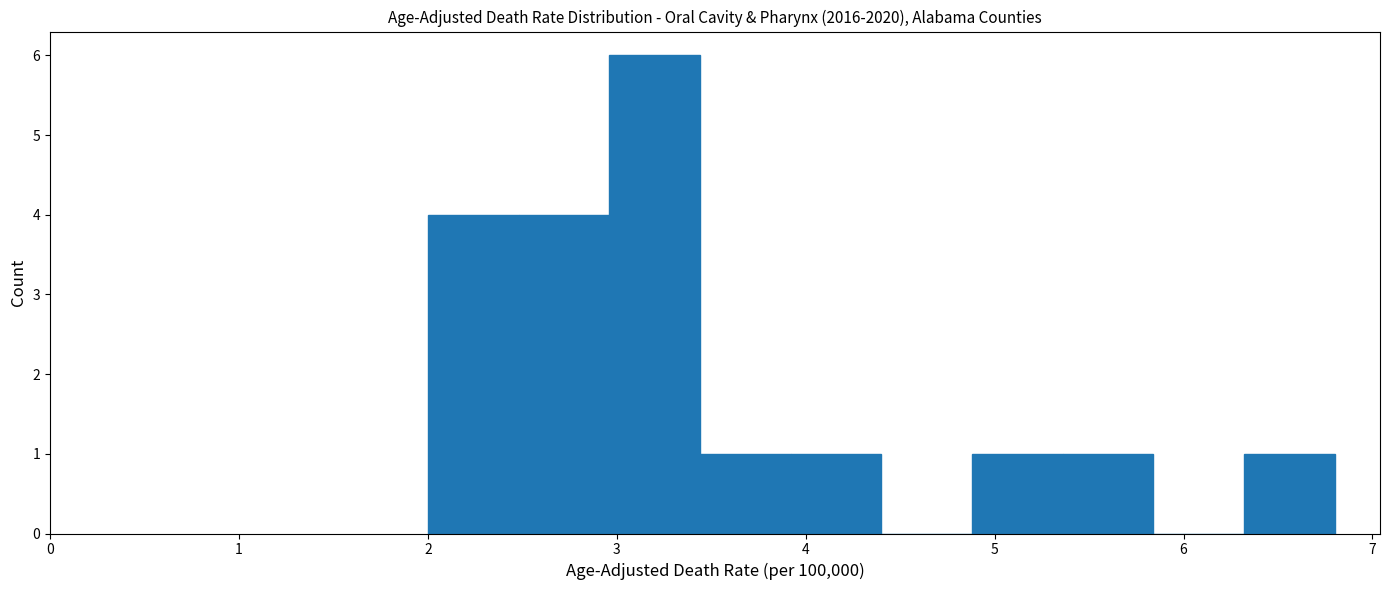

Reading left to right, list every bar in this chart as the range it spans on the x-axis followed by its height. Neither the bar edges nor the heights are printed on the chart, so give them approximately, as read against the axes.

2.00 to 2.48: 4
2.48 to 2.96: 4
2.96 to 3.44: 6
3.44 to 3.92: 1
3.92 to 4.40: 1
4.40 to 4.88: 0
4.88 to 5.36: 1
5.36 to 5.84: 1
5.84 to 6.32: 0
6.32 to 6.80: 1